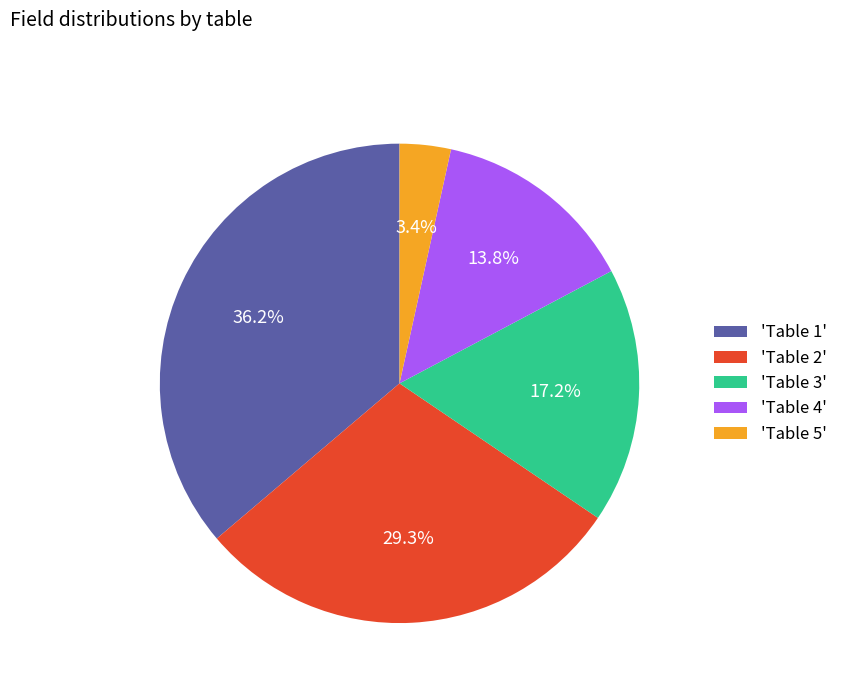

Between 'Table 4' and 'Table 1', which is larger?

'Table 1'